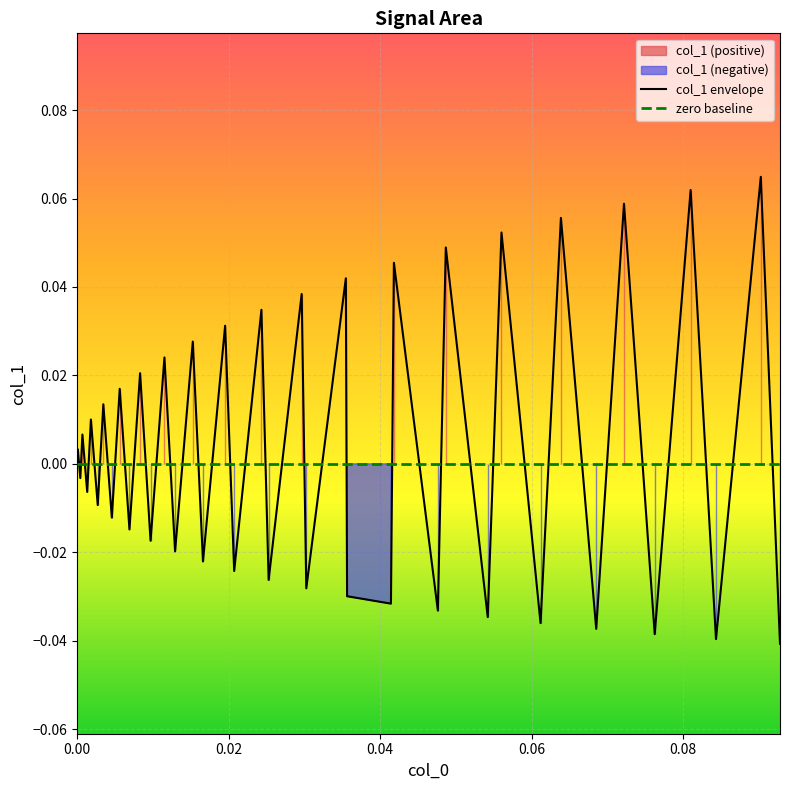

At 28, list the series in order from smallest to largest.

zero baseline, col_1 envelope